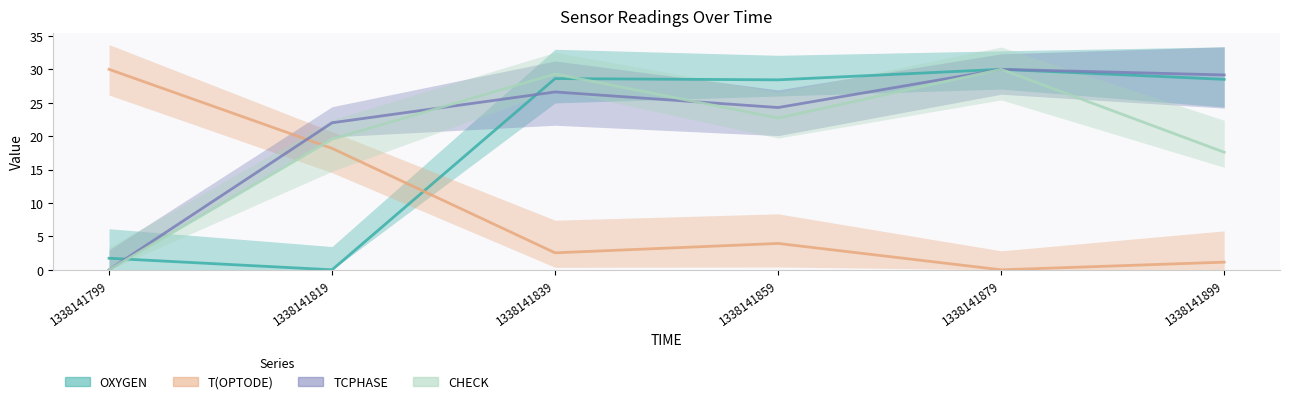

Which series has the largest range (max minus min)?

CHECK